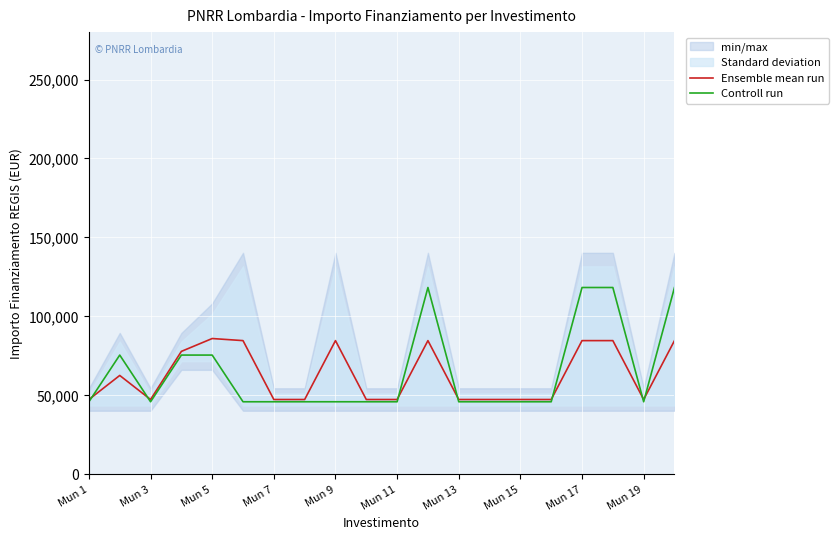

What is the highest value of the Ensemble mean run series?

86034.5